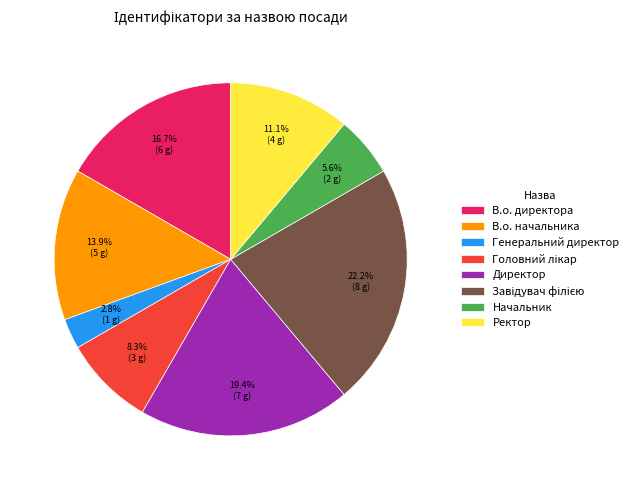

To the nearest percent, what portion does В.о. директора represent?

17%